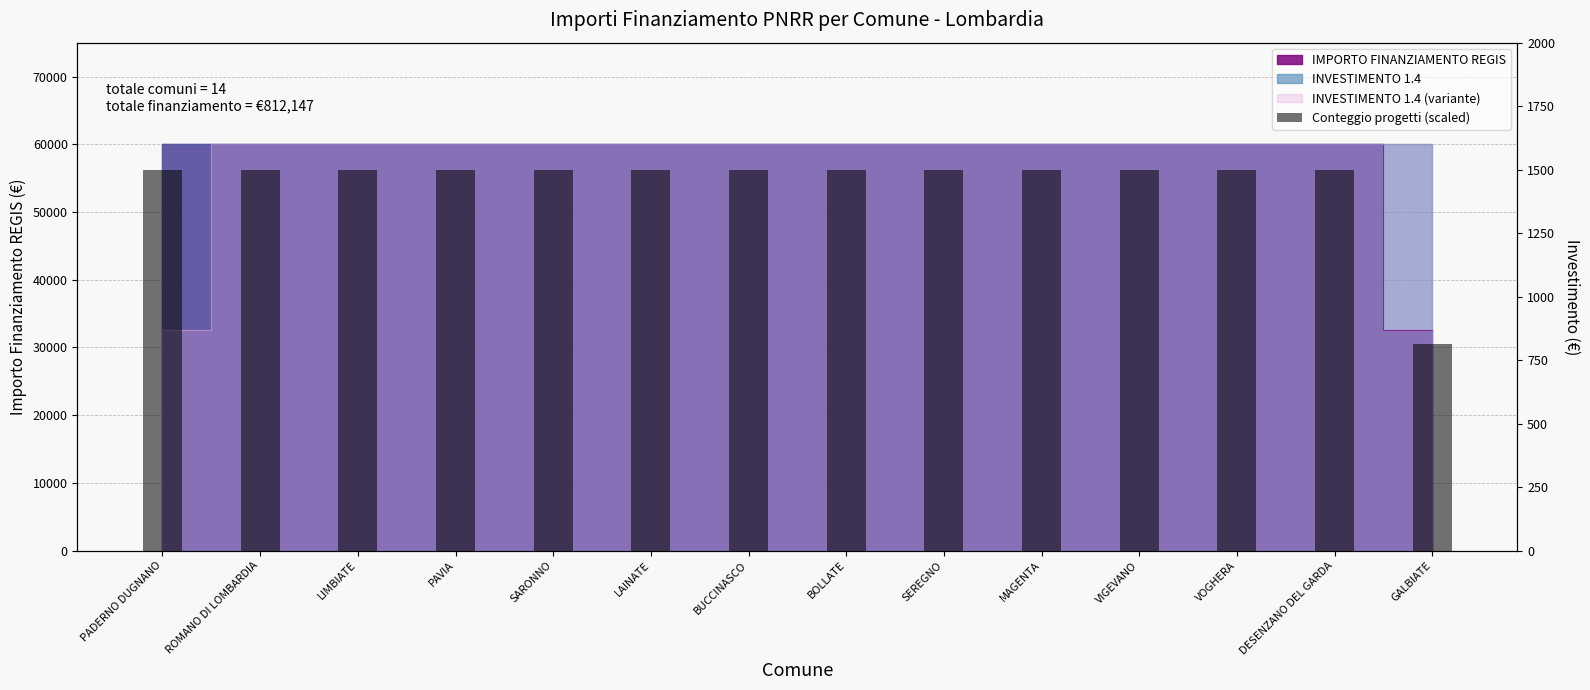

What is the label of the 12th bar from the left?

VOGHERA